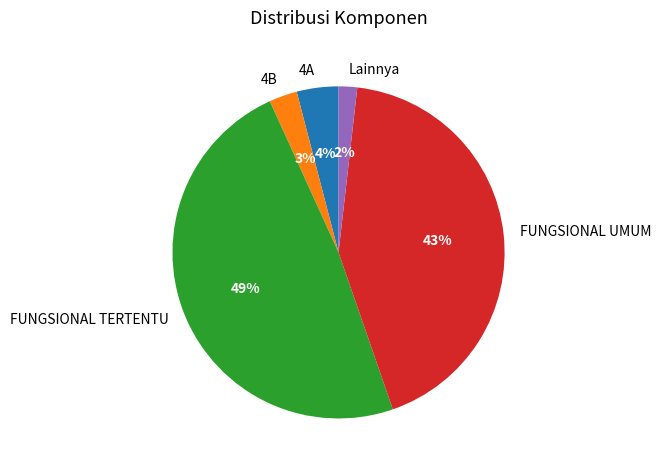

Rank the categories by value from lowest to highest.

Lainnya, 4B, 4A, FUNGSIONAL UMUM, FUNGSIONAL TERTENTU